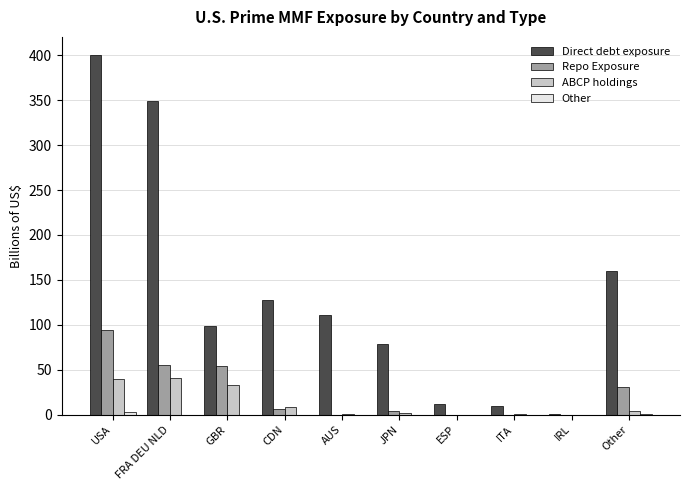

What is the sum of all ABCP holdings values?

128.6